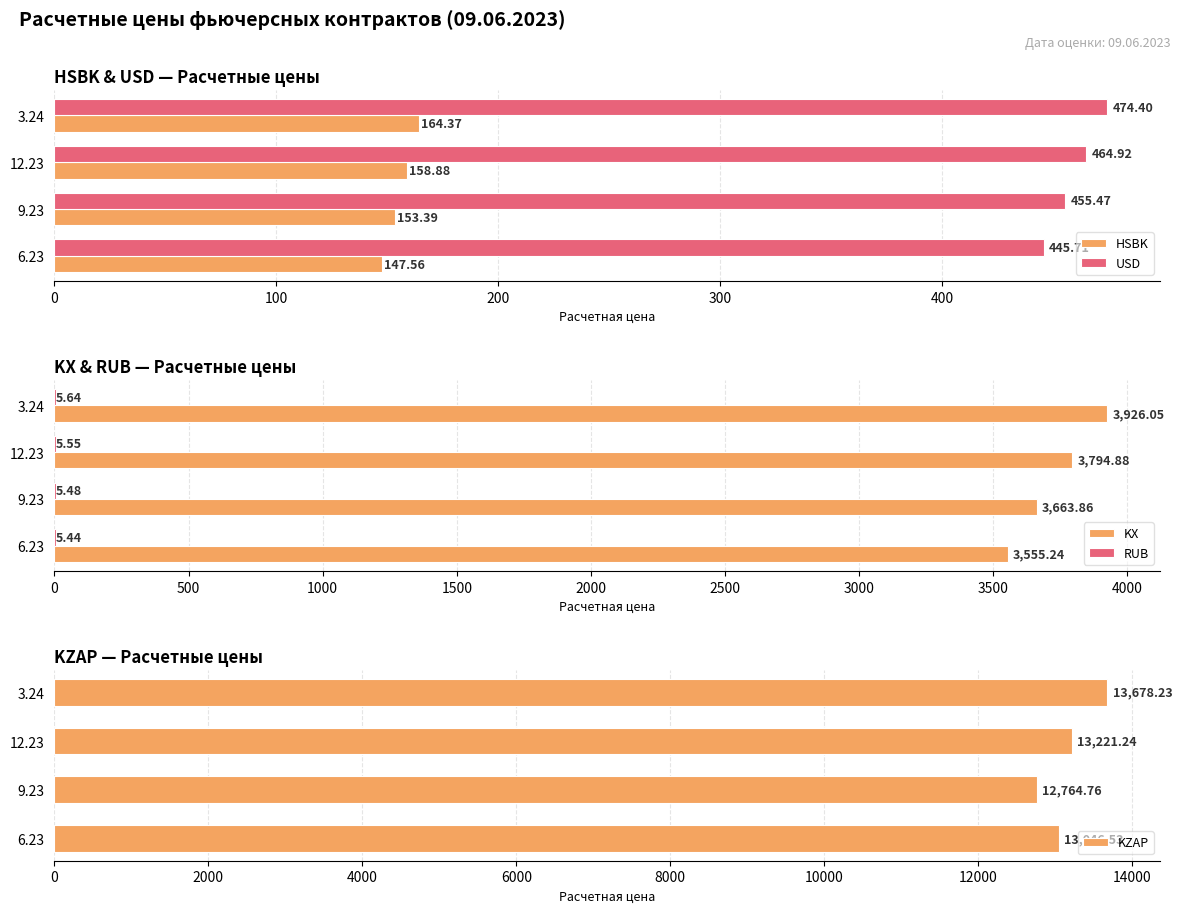

Is the value of HSBK at 12.23 greater than the value of USD at 6.23?

No